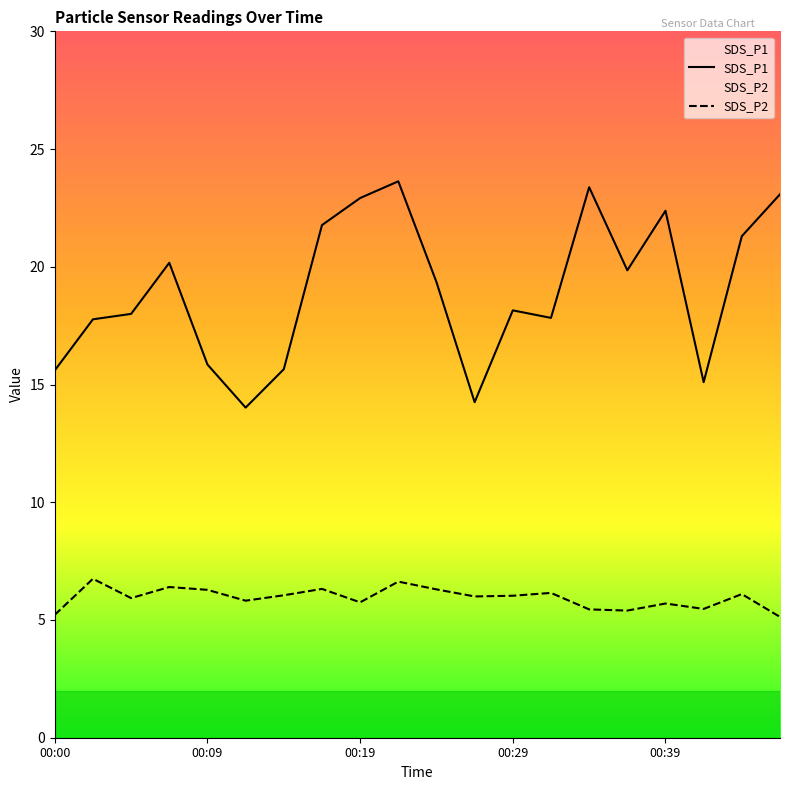

Does the chart have visible grid lines?

No